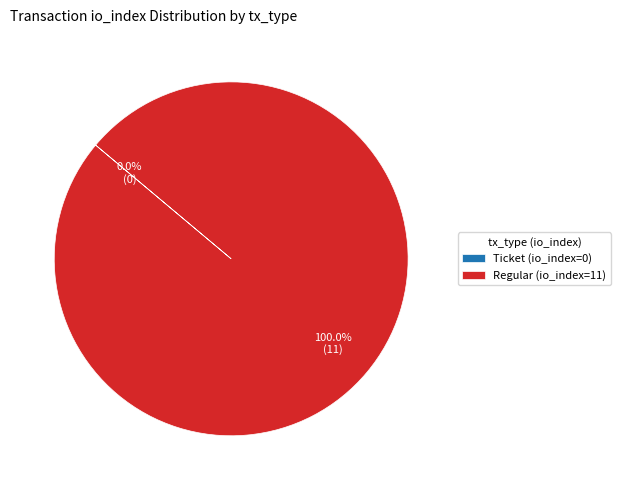

Rank the categories by value from lowest to highest.

Ticket (io_index=0), Regular (io_index=11)